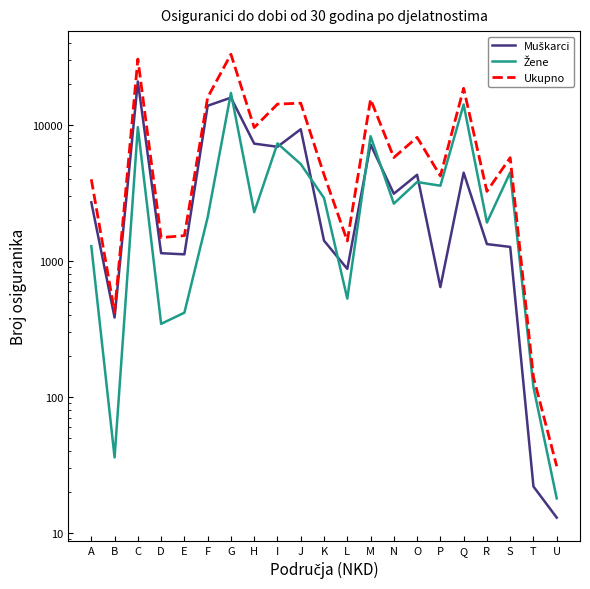

Where is the first local minimum for Ukupno?

B